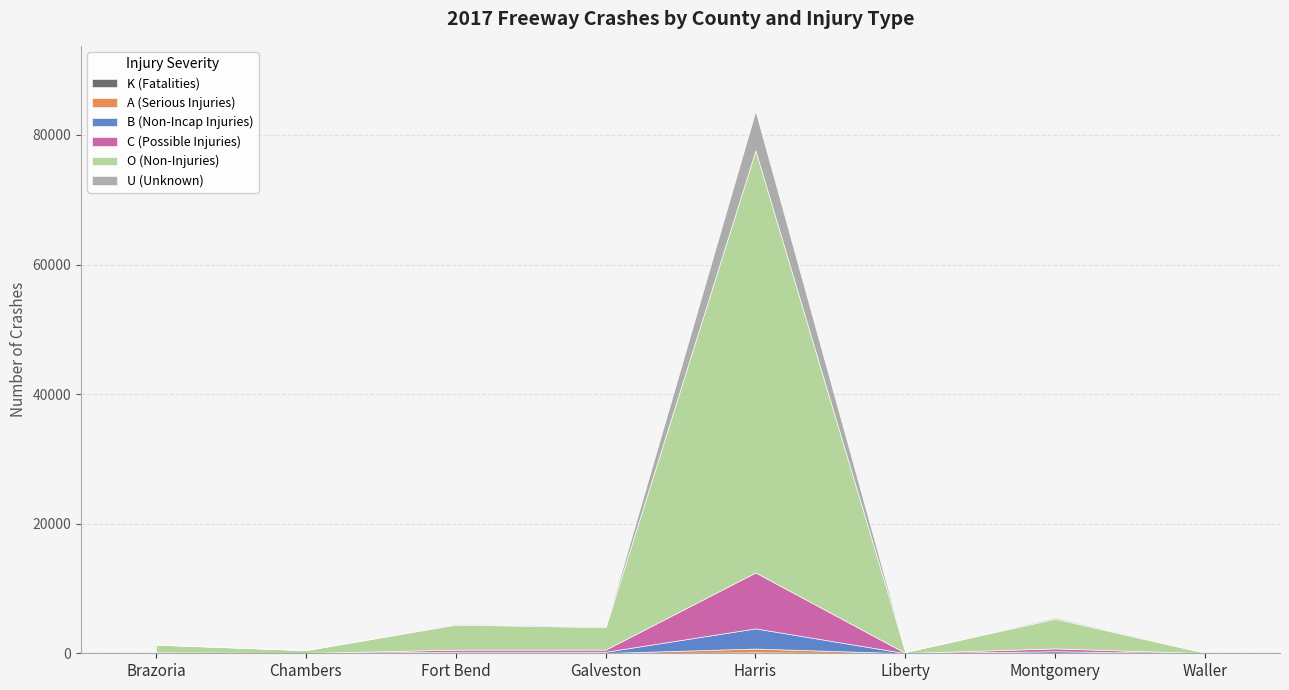

True or false: C (Possible Injuries) has more than 0 points higher than both neighbors.

True